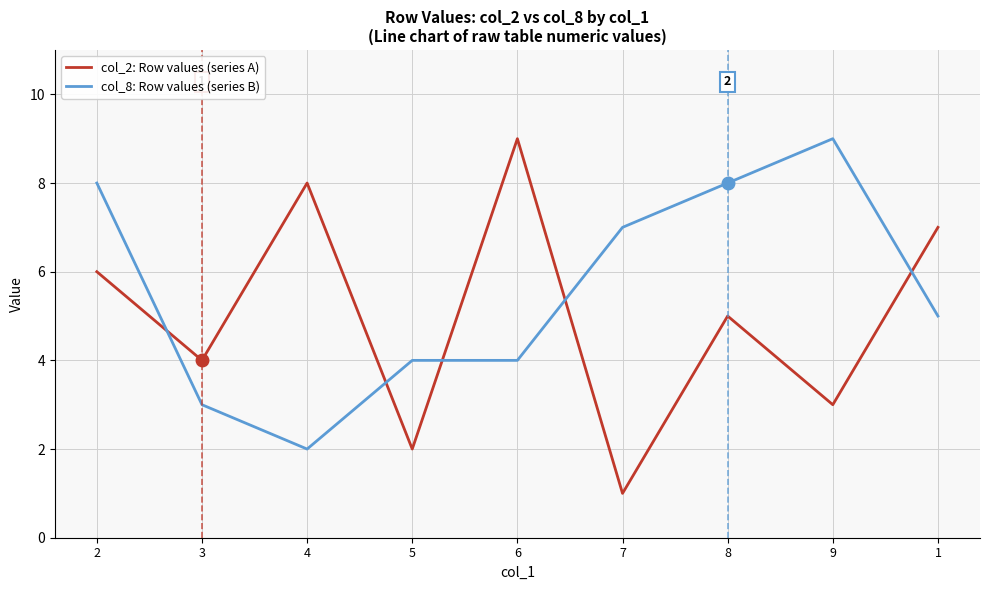

True or false: col_2: Row values (series A) has more than 1 points higher than both neighbors.

True